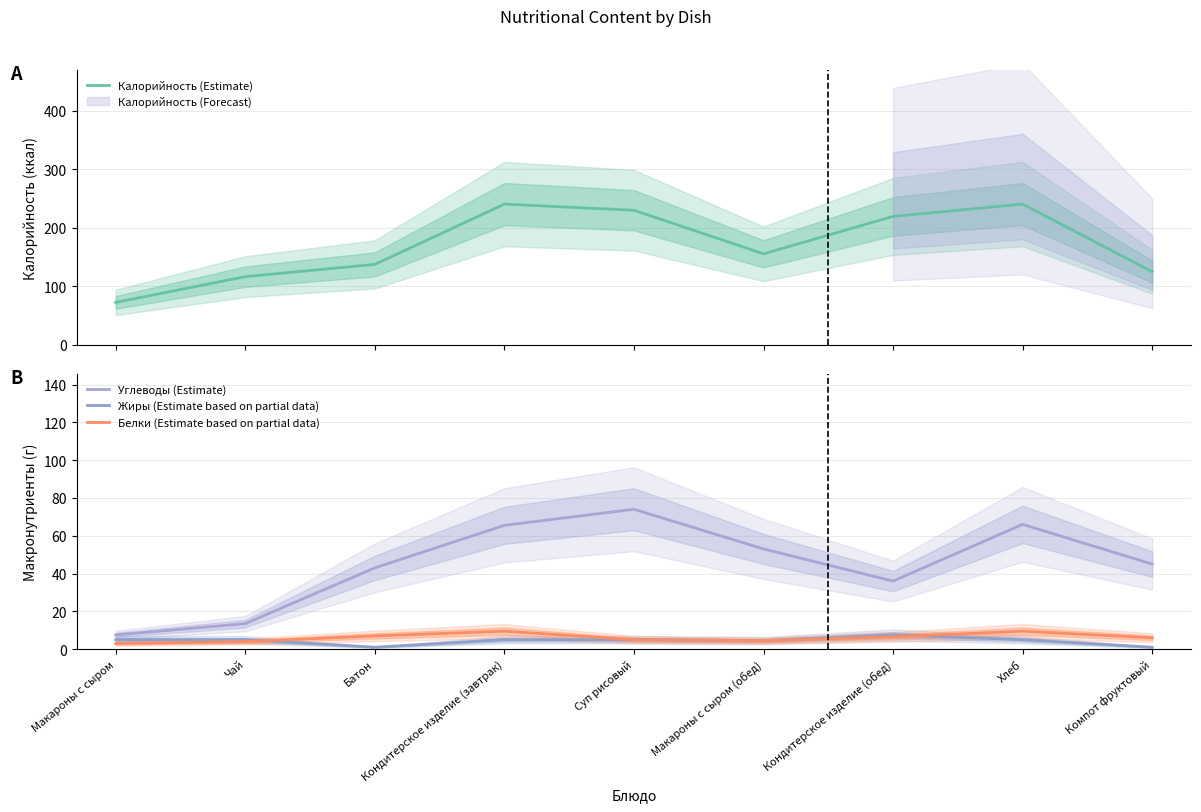

Is it true that Жиры (Estimate based on partial data) equals 7.3 at Суп рисовый?

False